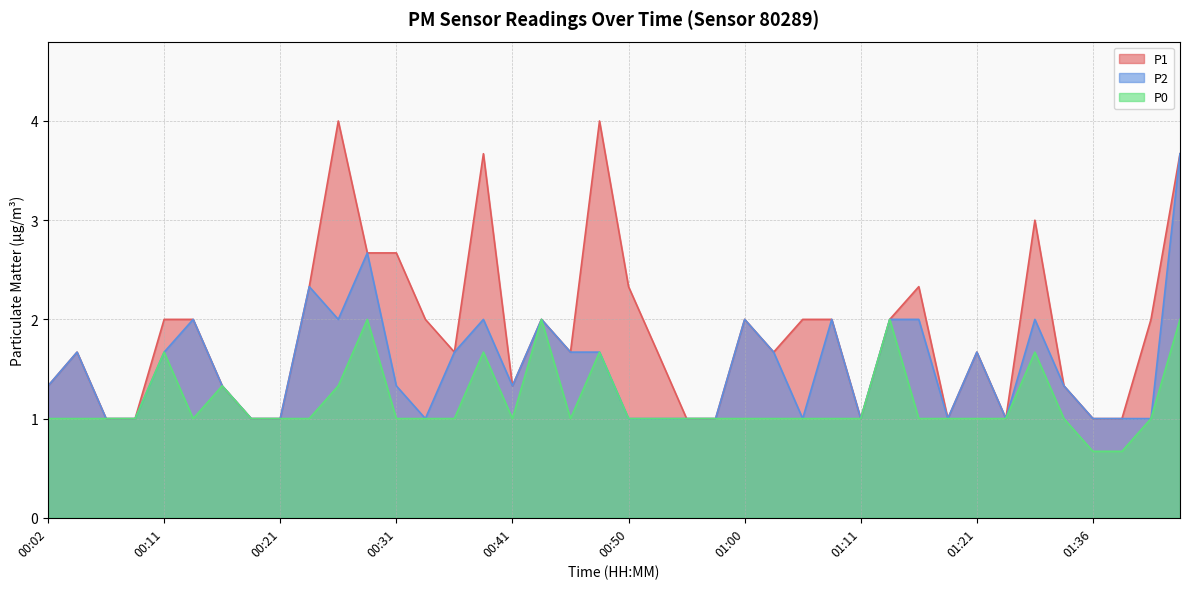

Reading left to right, list all the values displayed in this chart.

P1: 1.3	1.7	1.0	1.0	2.0	2.0	1.3	1.0	1.0	2.3	4.0	2.7	2.7	2.0	1.7	3.7	1.3	2.0	1.7	4.0	2.3	1.7	1.0	1.0	2.0	1.7	2.0	2.0	1.0	2.0	2.3	1.0	1.7	1.0	3.0	1.3	1.0	1.0	2.0	3.7
P2: 1.3	1.7	1.0	1.0	1.7	2.0	1.3	1.0	1.0	2.3	2.0	2.7	1.3	1.0	1.7	2.0	1.3	2.0	1.7	1.7	1.0	1.0	1.0	1.0	2.0	1.7	1.0	2.0	1.0	2.0	2.0	1.0	1.7	1.0	2.0	1.3	1.0	1.0	1.0	3.7
P0: 1.0	1.0	1.0	1.0	1.7	1.0	1.3	1.0	1.0	1.0	1.3	2.0	1.0	1.0	1.0	1.7	1.0	2.0	1.0	1.7	1.0	1.0	1.0	1.0	1.0	1.0	1.0	1.0	1.0	2.0	1.0	1.0	1.0	1.0	1.7	1.0	0.7	0.7	1.0	2.0